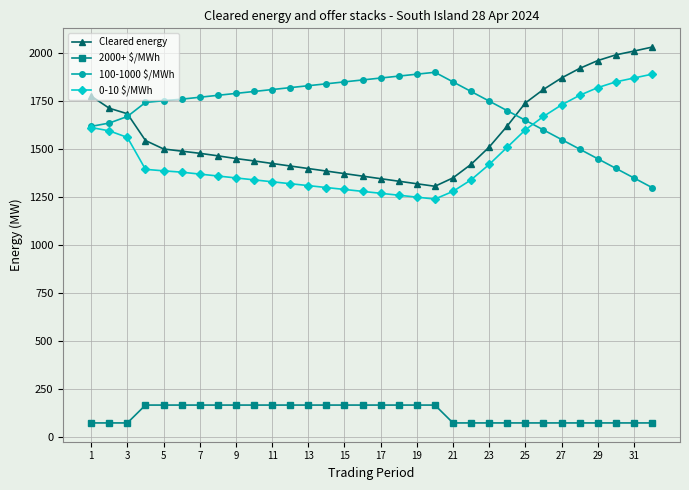

What is the highest value of the 2000+ $/MWh series?

167.6